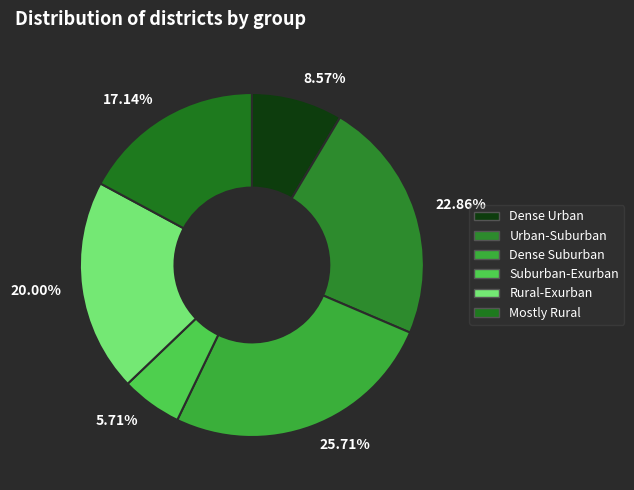

Do 20.00% and 8.57% together represent more than half of the pie?

No